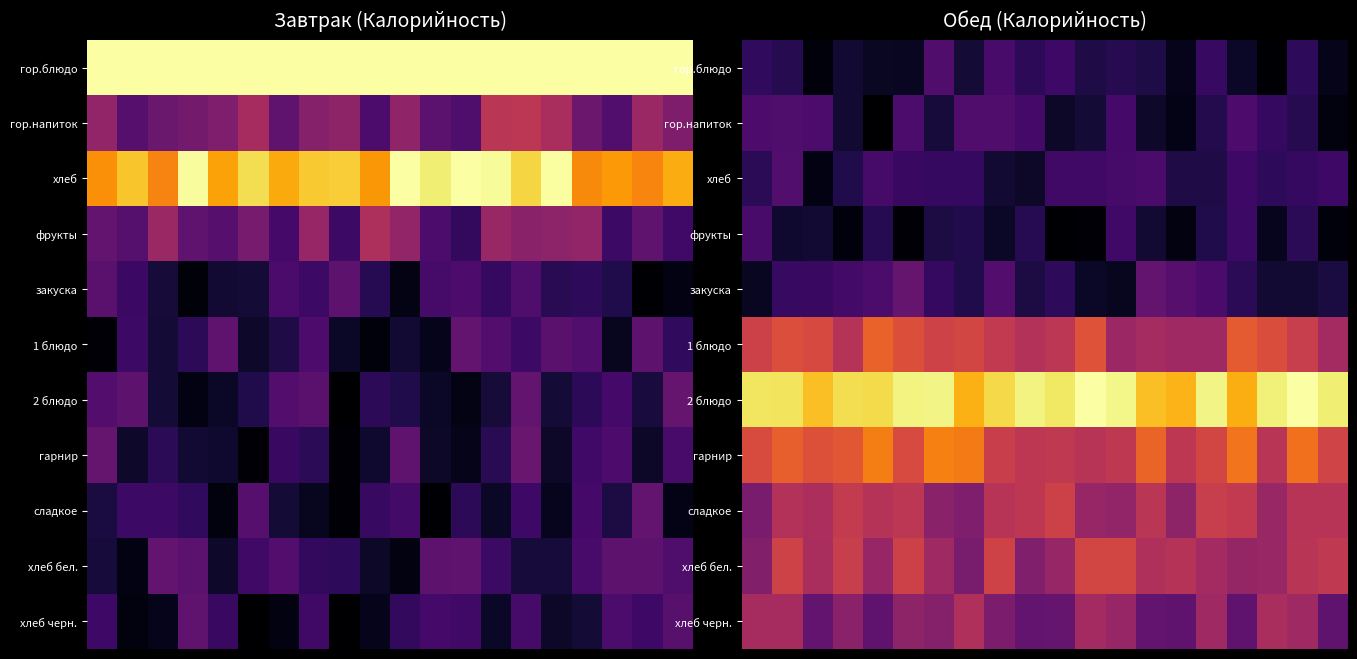

At which category is the sum across all series the highest?

1